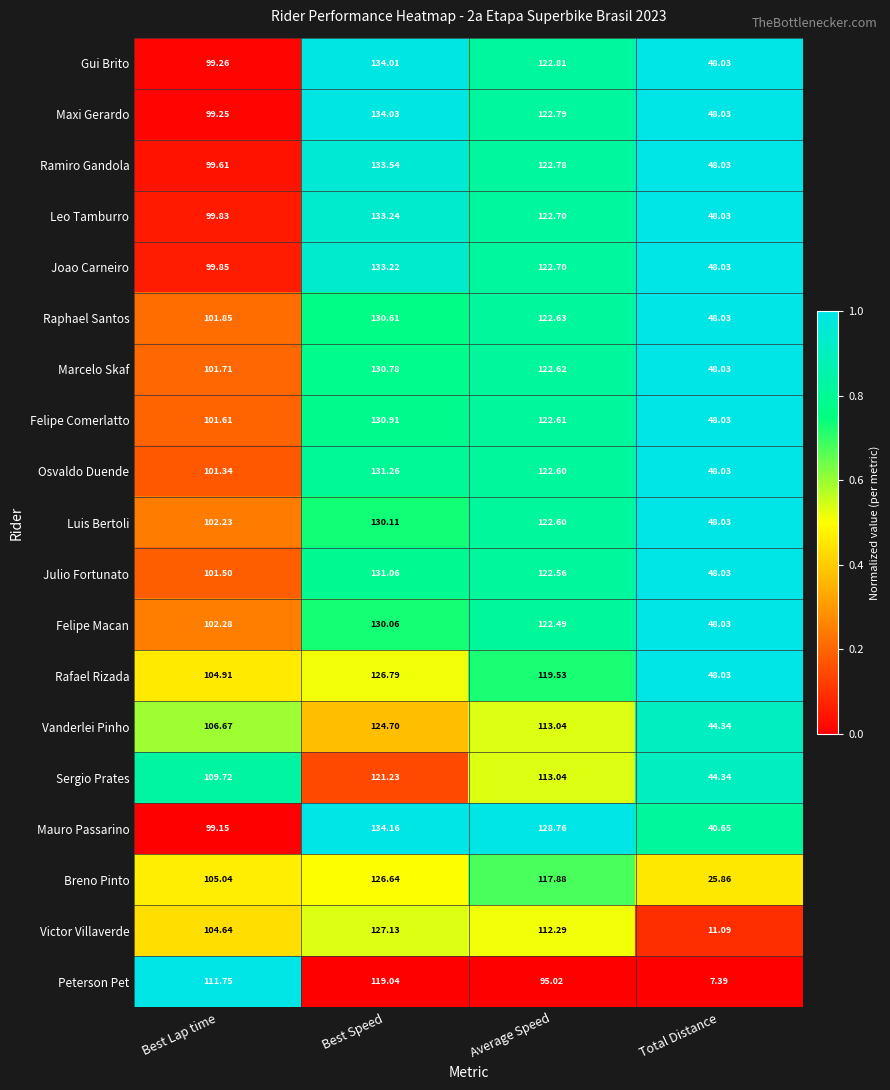

What is the total value across all series at Total Distance?

798.1